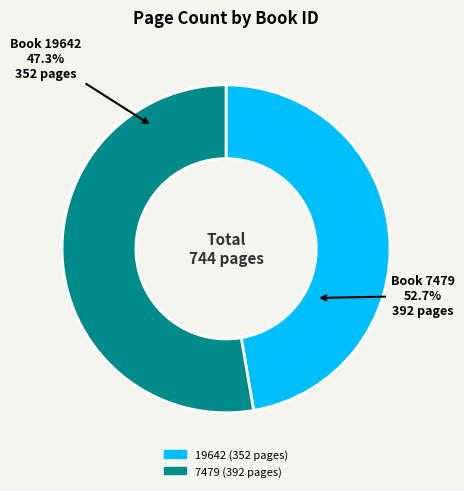

Rank the categories by value from lowest to highest.

19642, 7479